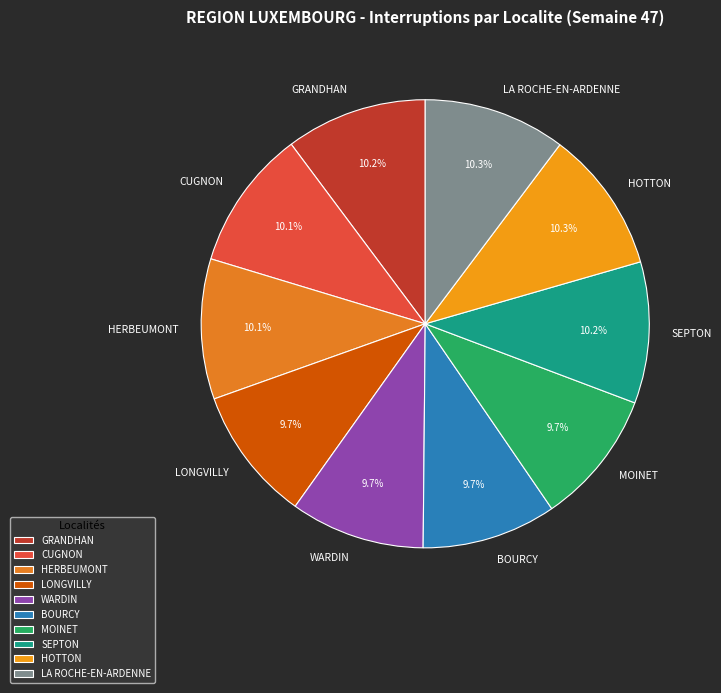

How many slices are in this pie chart?

10